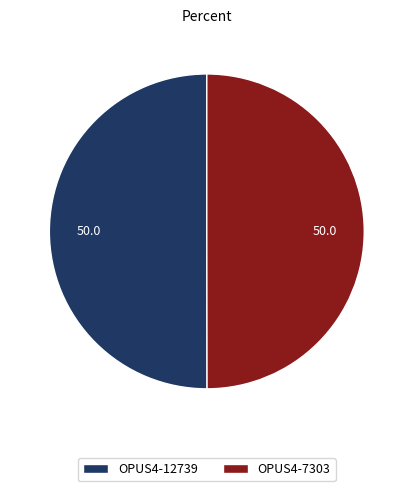

How many slices are in this pie chart?

2